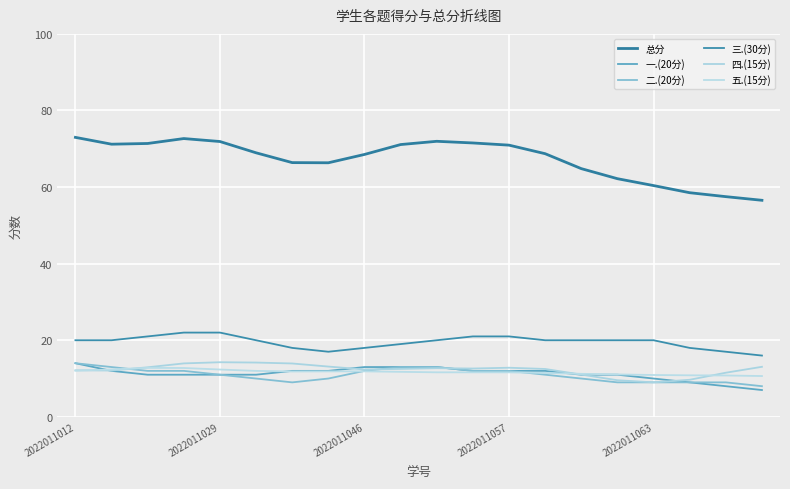

Does the chart have visible grid lines?

Yes